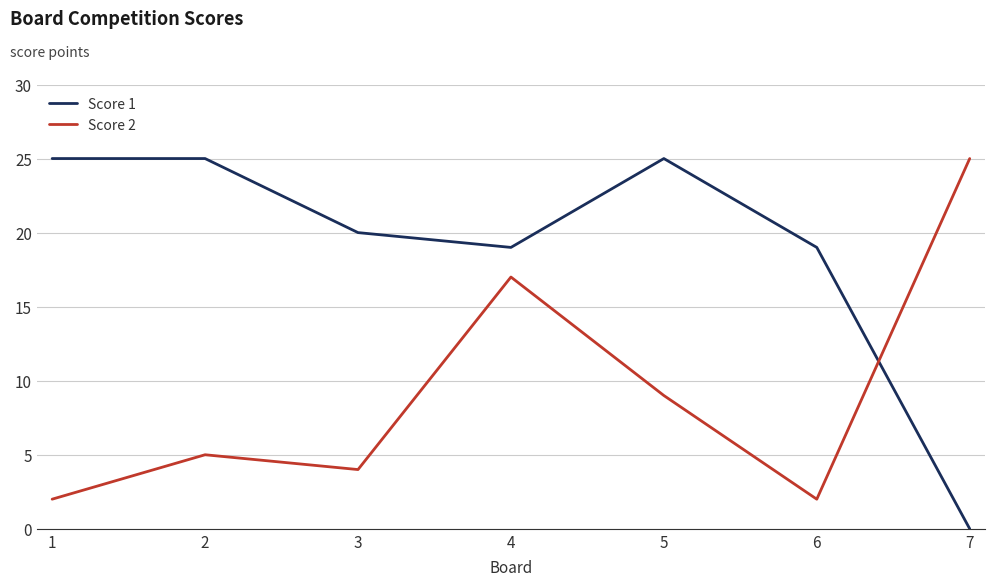

The Score 1 series shows 19 at 4. True or false?

True